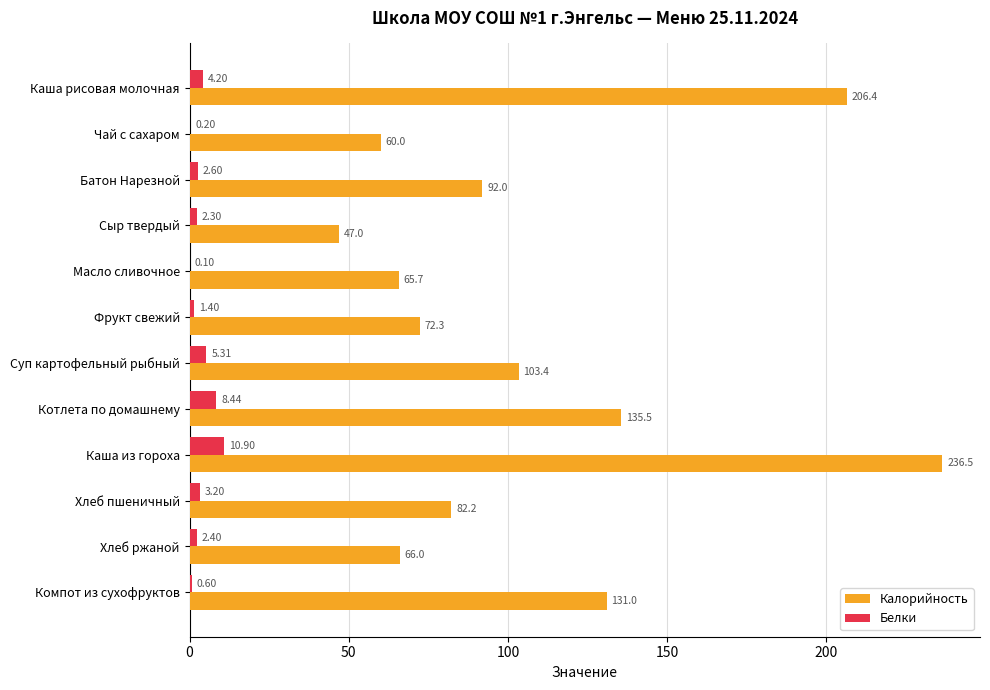

What is the total value across all series at Фрукт свежий?

73.7